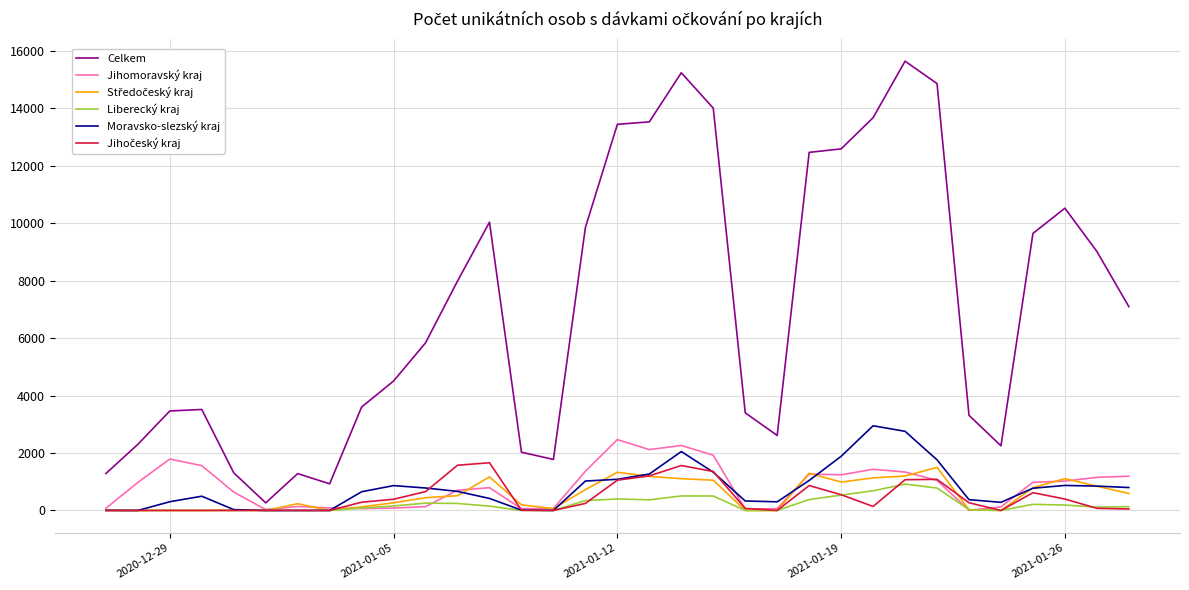

What is the maximum value shown in the chart?

15633